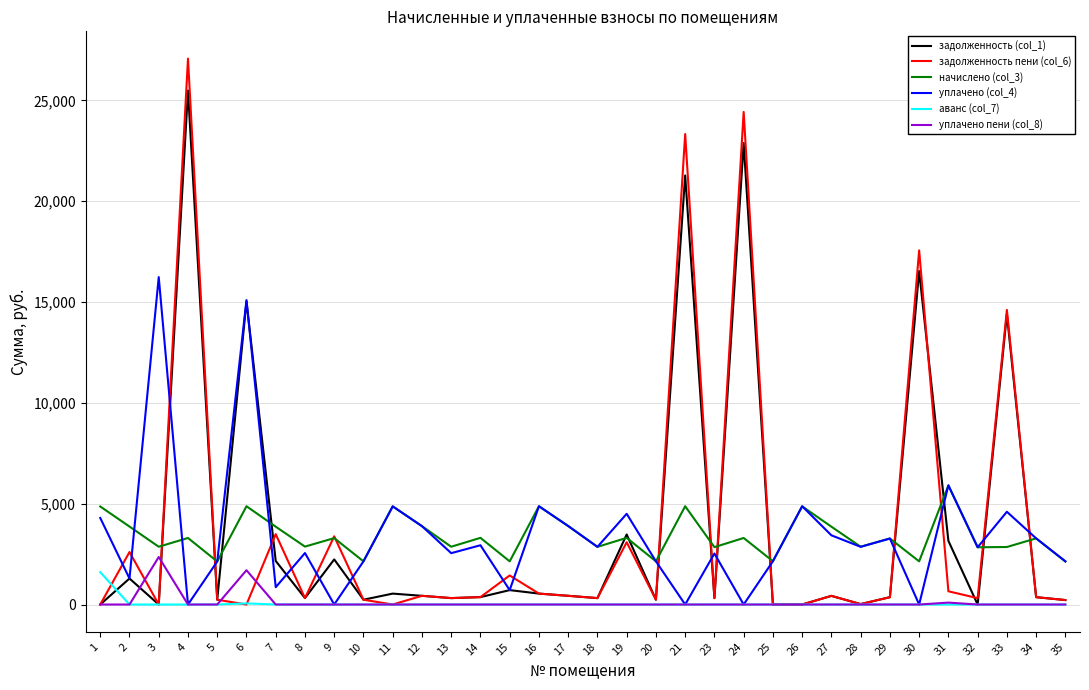

What is the total value across all series at 19?

14368.9